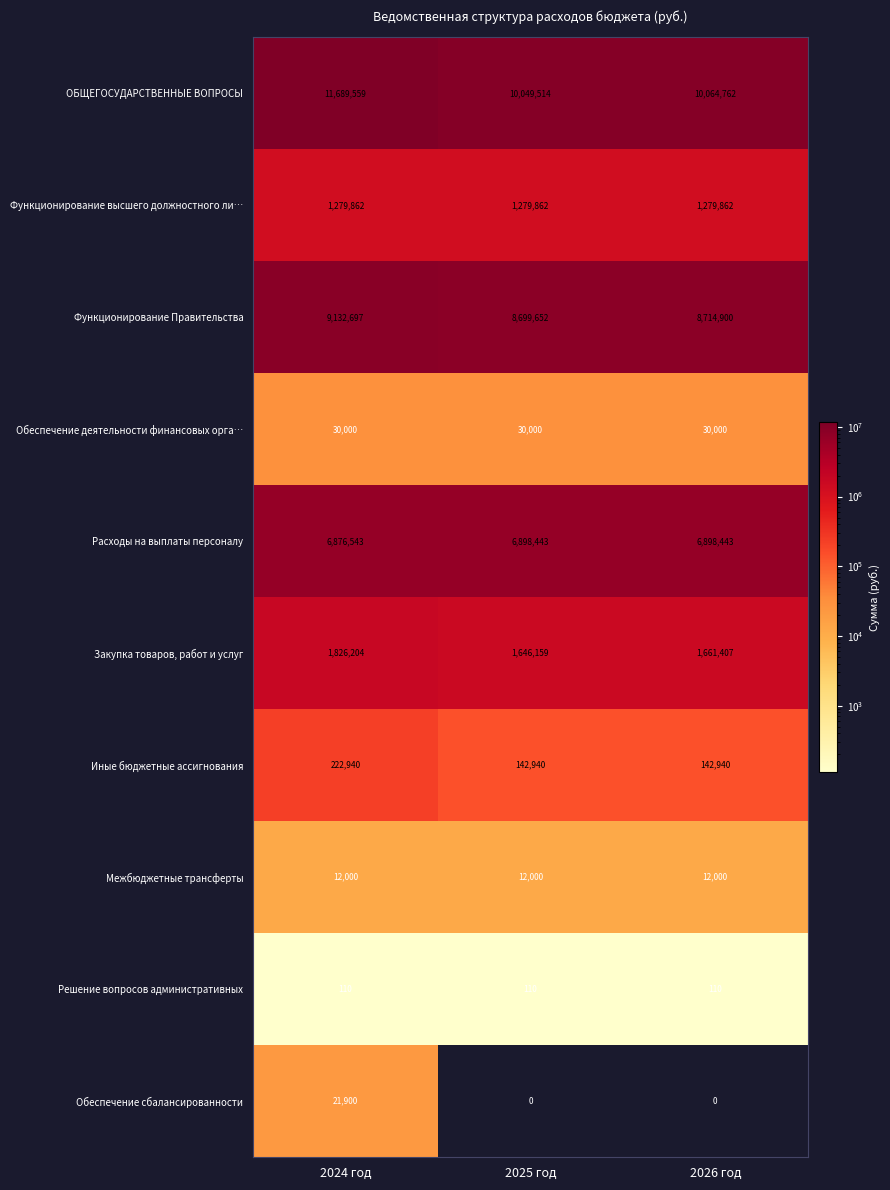

Which series has the largest total across all categories?

ОБЩЕГОСУДАРСТВЕННЫЕ ВОПРОСЫ